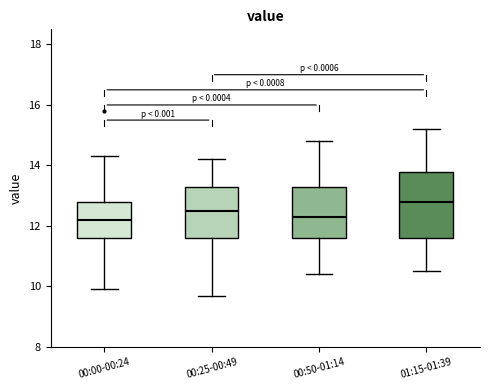

Reading left to right, transcribe this box plot: for each box, give where its median line is, the range the box spans, and where its two whiskers end, as read against the y-axis. The values are not printed on the chart, so give them approximately, as read against the axis.

00:00-00:24: median 12.2, box 11.6 to 12.8, whiskers 10.0 to 14.4
00:25-00:49: median 12.6, box 11.6 to 13.4, whiskers 9.8 to 14.2
00:50-01:14: median 12.4, box 11.6 to 13.4, whiskers 10.4 to 14.8
01:15-01:39: median 12.8, box 11.6 to 13.8, whiskers 10.6 to 15.2